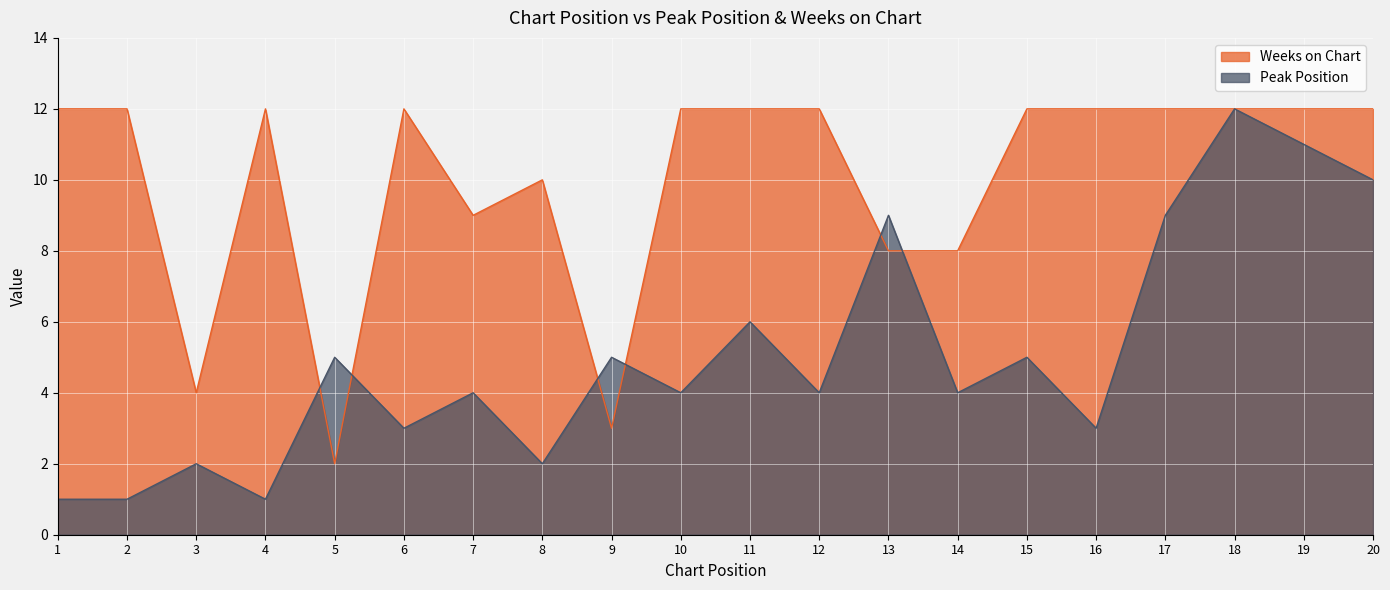

How many lines are shown in the chart?

2